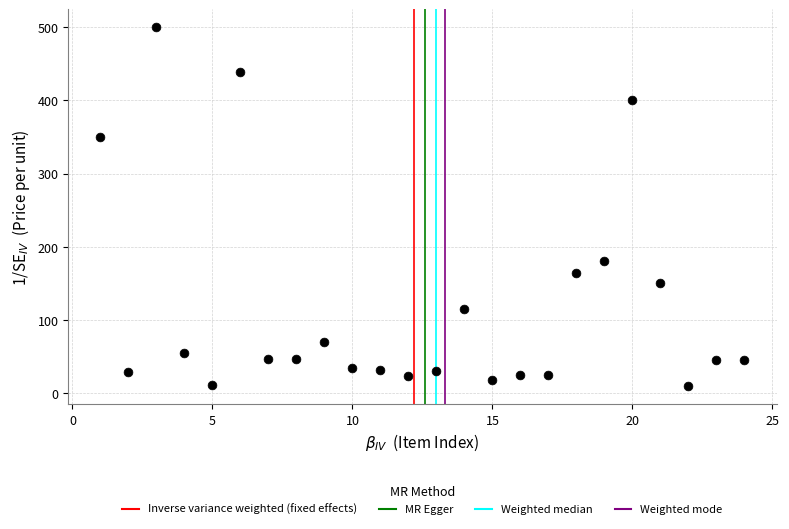

What Y value in the scatter plot is closest to 255?

180.0